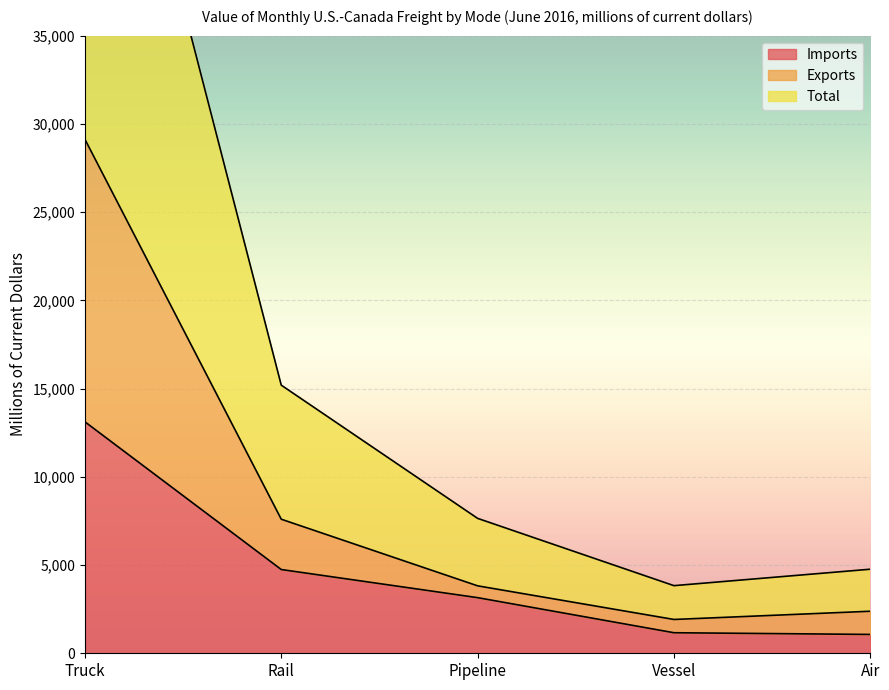

What value does the Imports series have at Pipeline?

3152